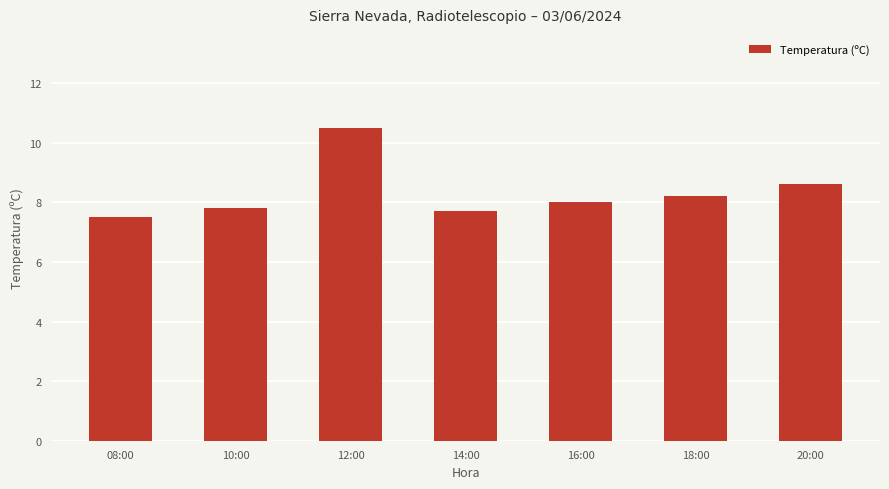

What is the greatest value displayed?

10.5